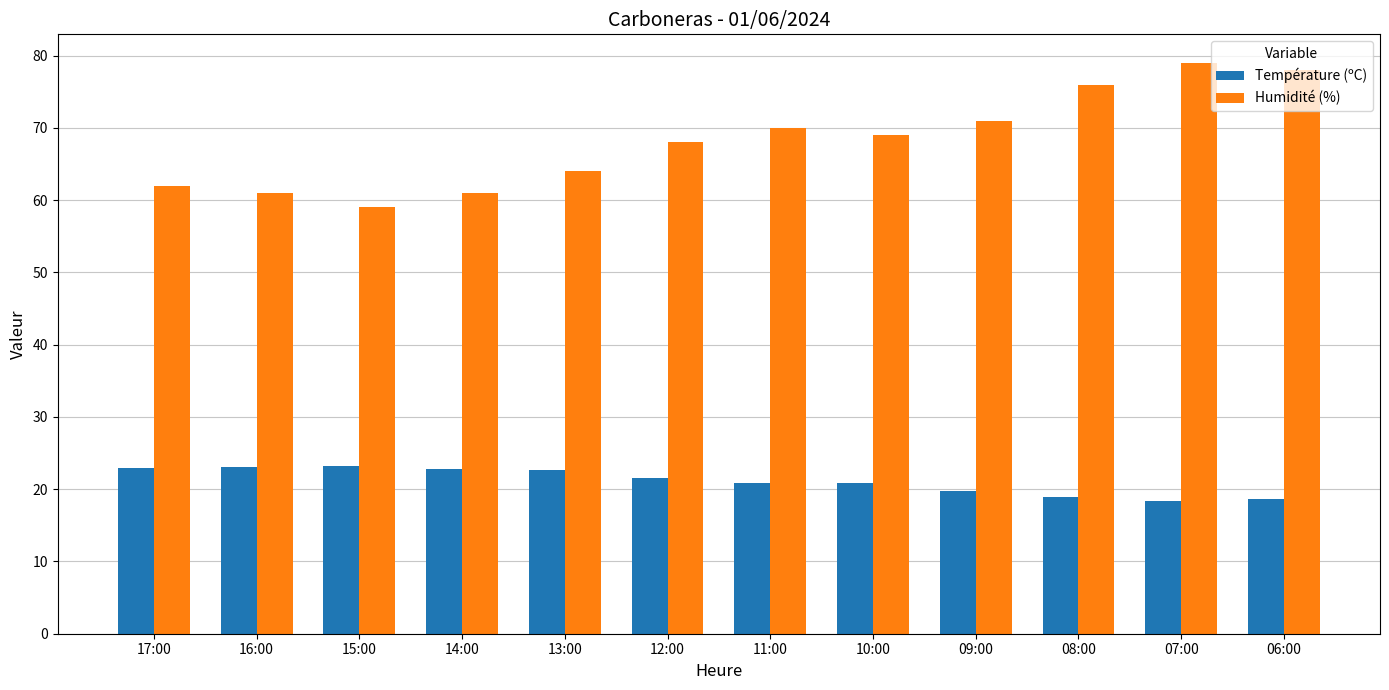

What is the difference between the maximum and minimum values in the Température (ºC) series?

4.9